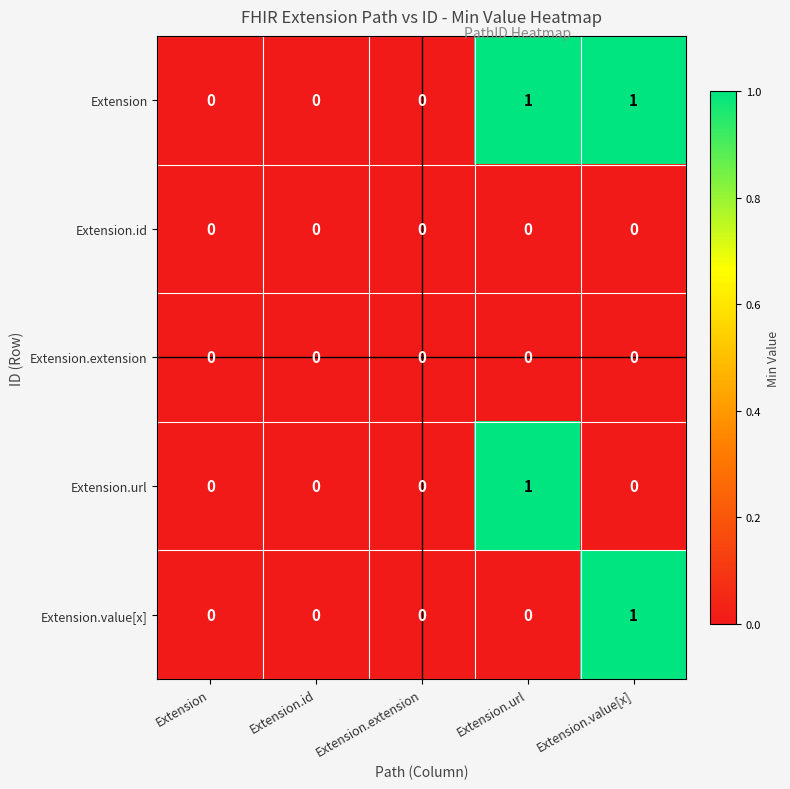

Which series has the largest total across all categories?

Extension